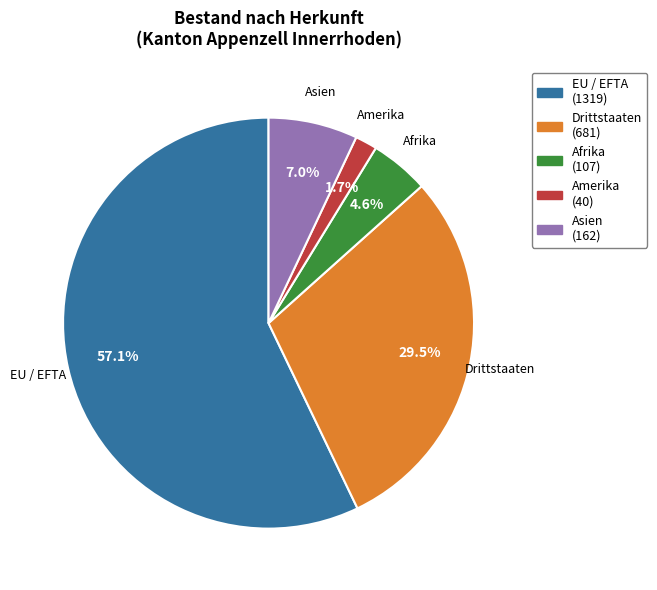

Is there a majority slice in this chart?

Yes